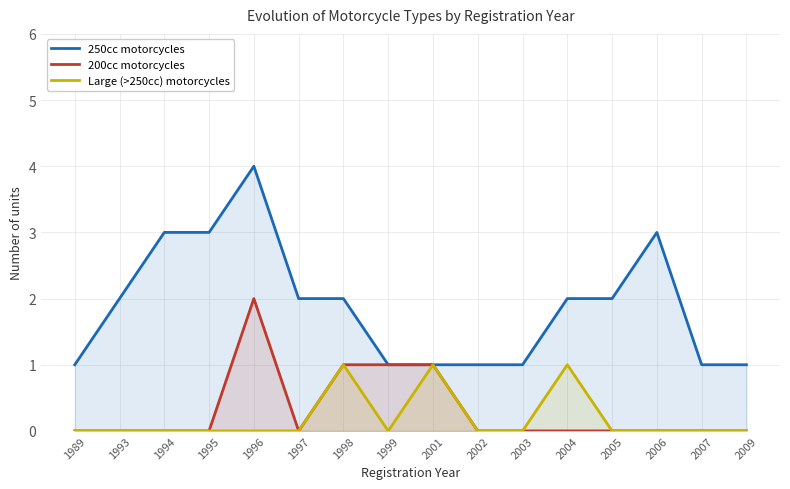

Which category has the lowest value across all series?

1989